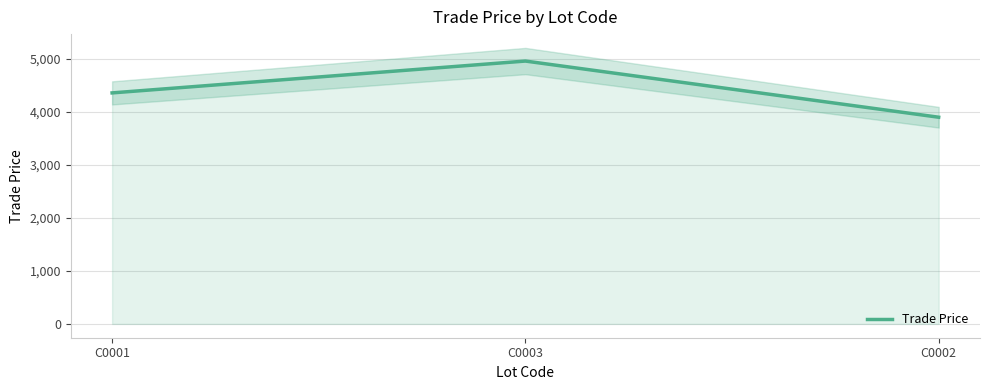

What is the maximum value shown in the chart?

4959.8